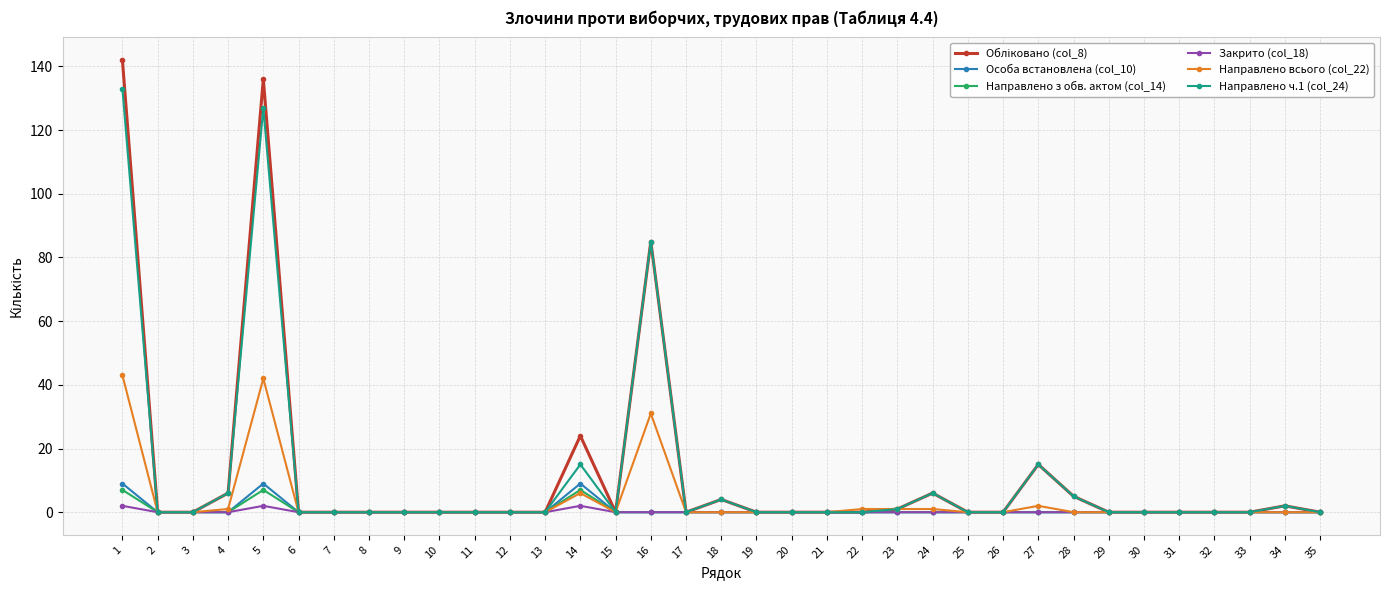

True or false: Направлено з обв. актом (col_14) has more than 1 interior local peaks.

True